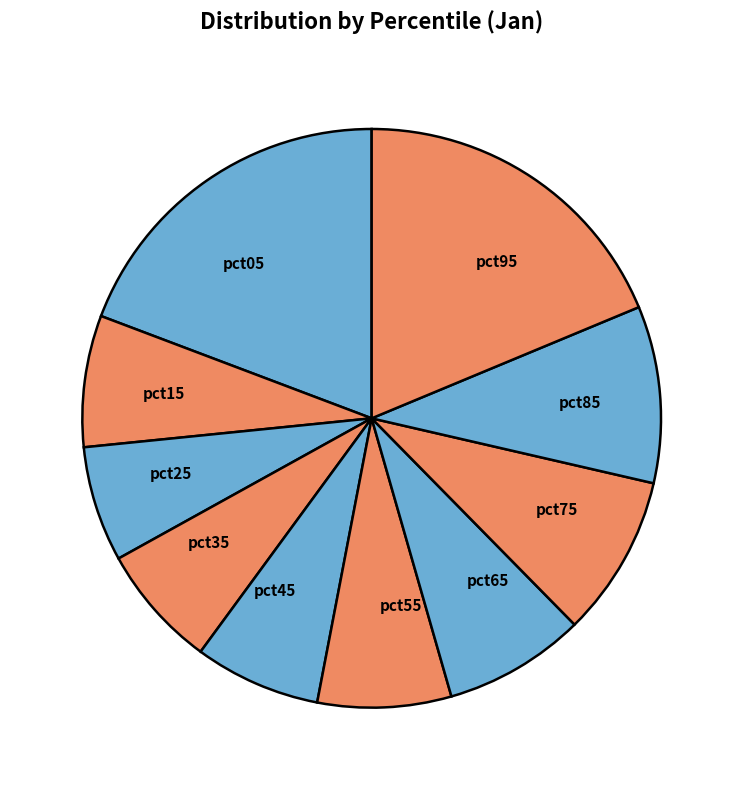

The pct65 slice represents 1% of the pie. True or false?

False